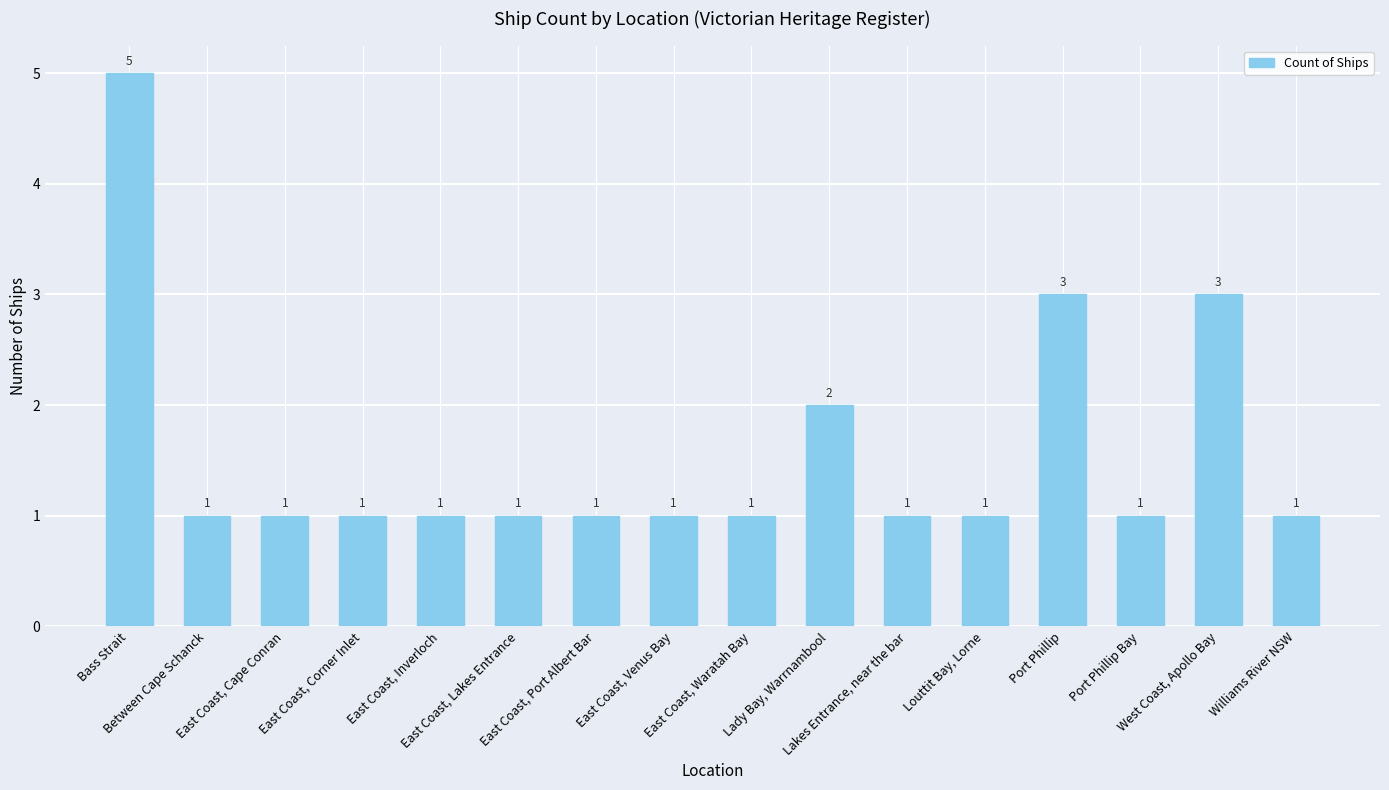

Reading left to right, what are all the values shown in this chart?

5	1	1	1	1	1	1	1	1	2	1	1	3	1	3	1